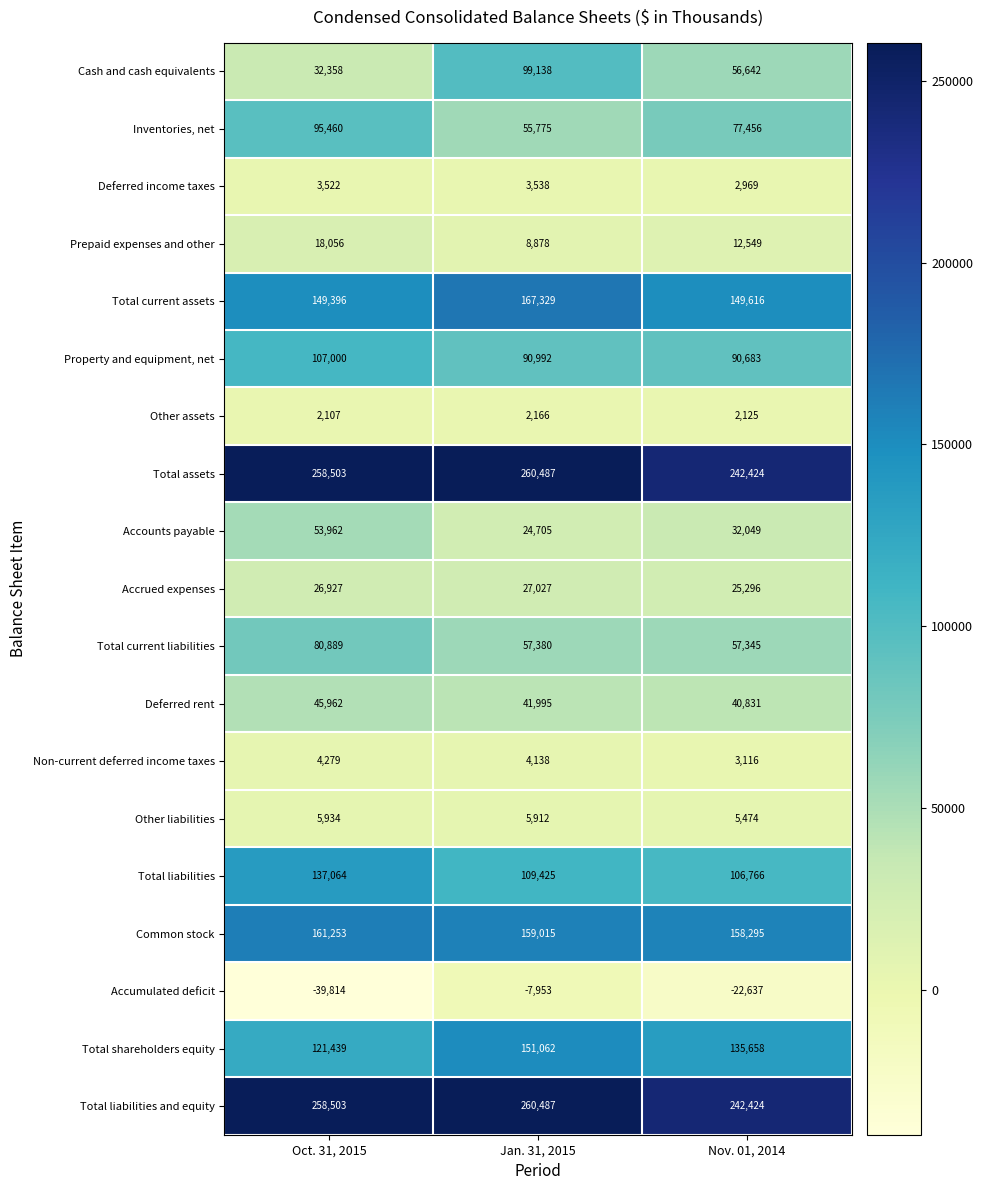

List the labels in order of Accounts payable value, smallest first.

Jan. 31, 2015, Nov. 01, 2014, Oct. 31, 2015